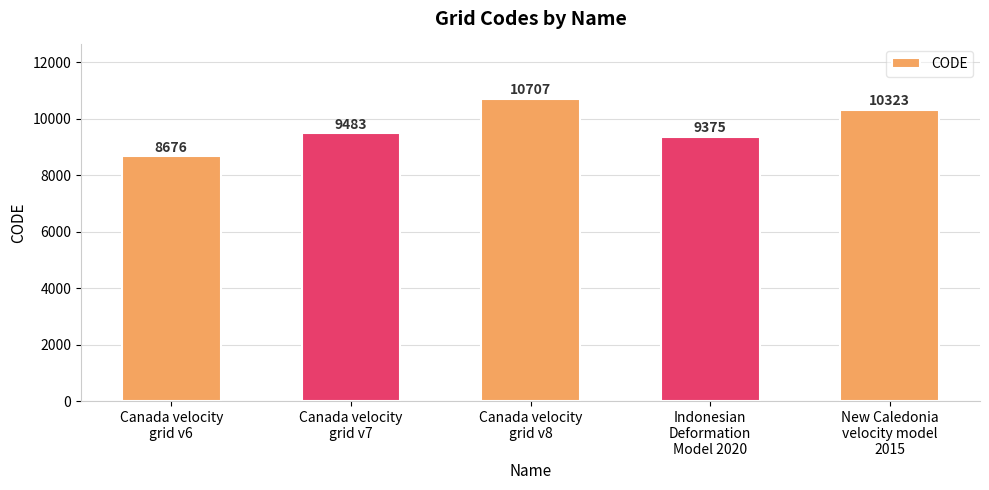

At which category does the chart reach its peak across all series?

Canada velocity
grid v8